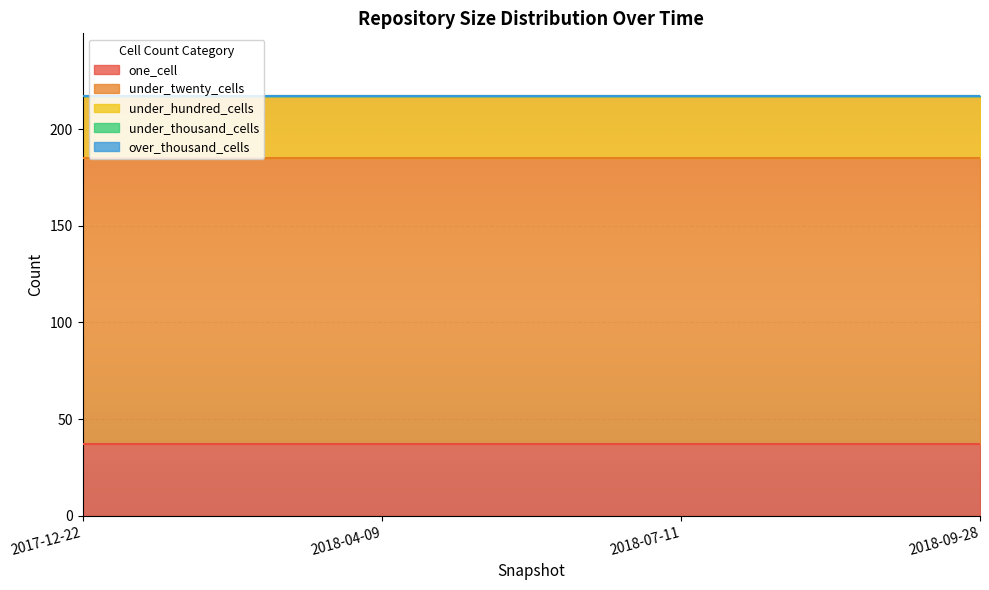

True or false: under_hundred_cells has a value of 43 at 2018-04-09.

False